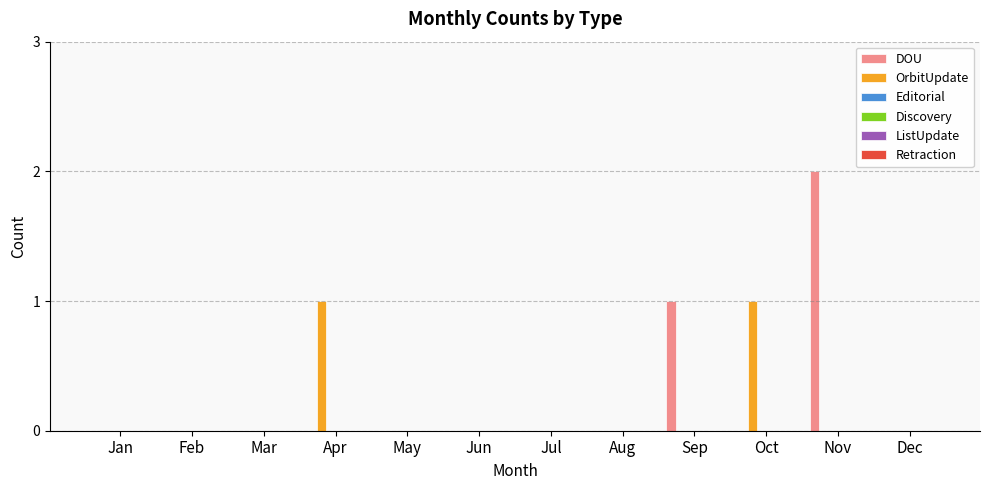

Which series has the largest total across all categories?

DOU